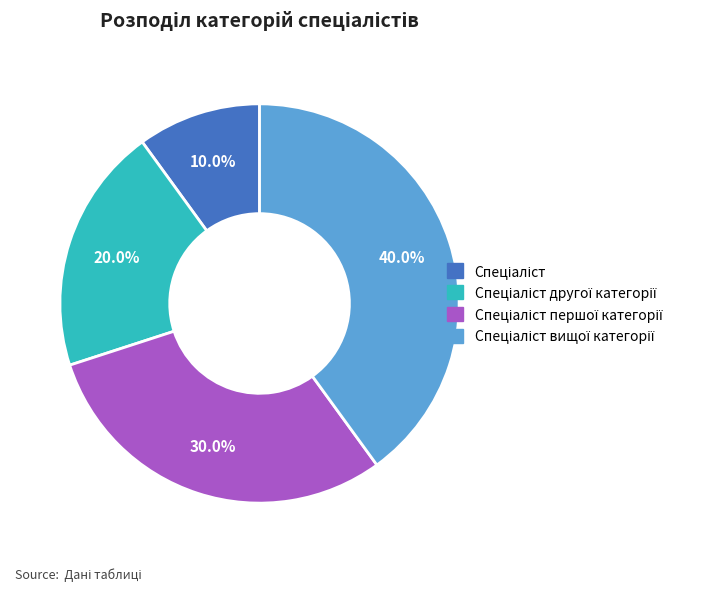

Is there any slice that represents more than half of the pie?

No